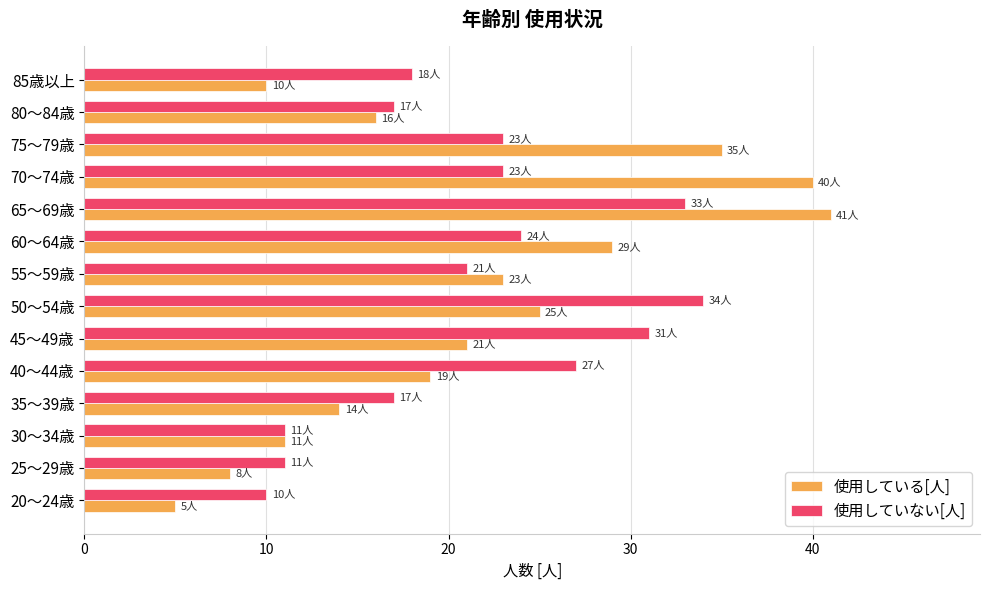

What is the sum of all 使用している[人] values?

297